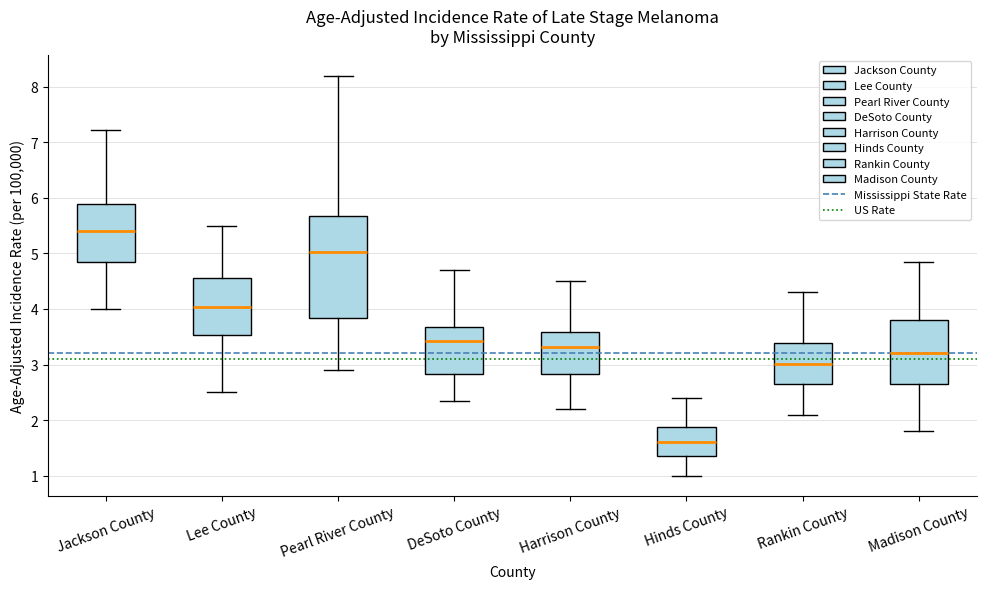

Reading left to right, transcribe this box plot: for each box, give where its median line is, the range the box spans, and where its two whiskers end, as read against the y-axis. The values are not printed on the chart, so give them approximately, as read against the axis.

Jackson County: median 5.4, box 4.8 to 5.9, whiskers 4.0 to 7.2
Lee County: median 4.0, box 3.5 to 4.6, whiskers 2.5 to 5.5
Pearl River County: median 5.0, box 3.8 to 5.7, whiskers 2.9 to 8.2
DeSoto County: median 3.4, box 2.8 to 3.7, whiskers 2.4 to 4.7
Harrison County: median 3.3, box 2.8 to 3.6, whiskers 2.2 to 4.5
Hinds County: median 1.6, box 1.3 to 1.9, whiskers 1.0 to 2.4
Rankin County: median 3.0, box 2.6 to 3.4, whiskers 2.1 to 4.3
Madison County: median 3.2, box 2.6 to 3.8, whiskers 1.8 to 4.9